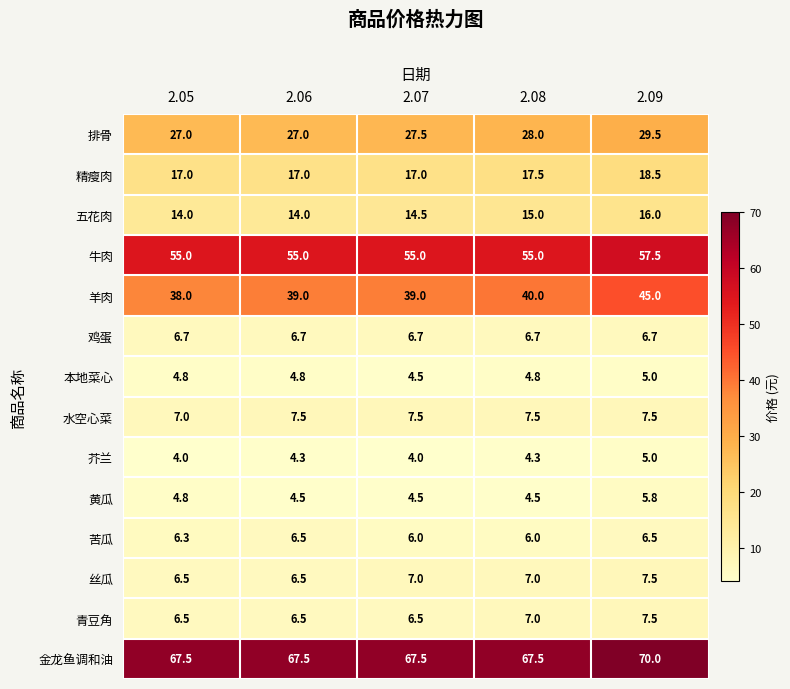

Count the number of data series in this chart.

14